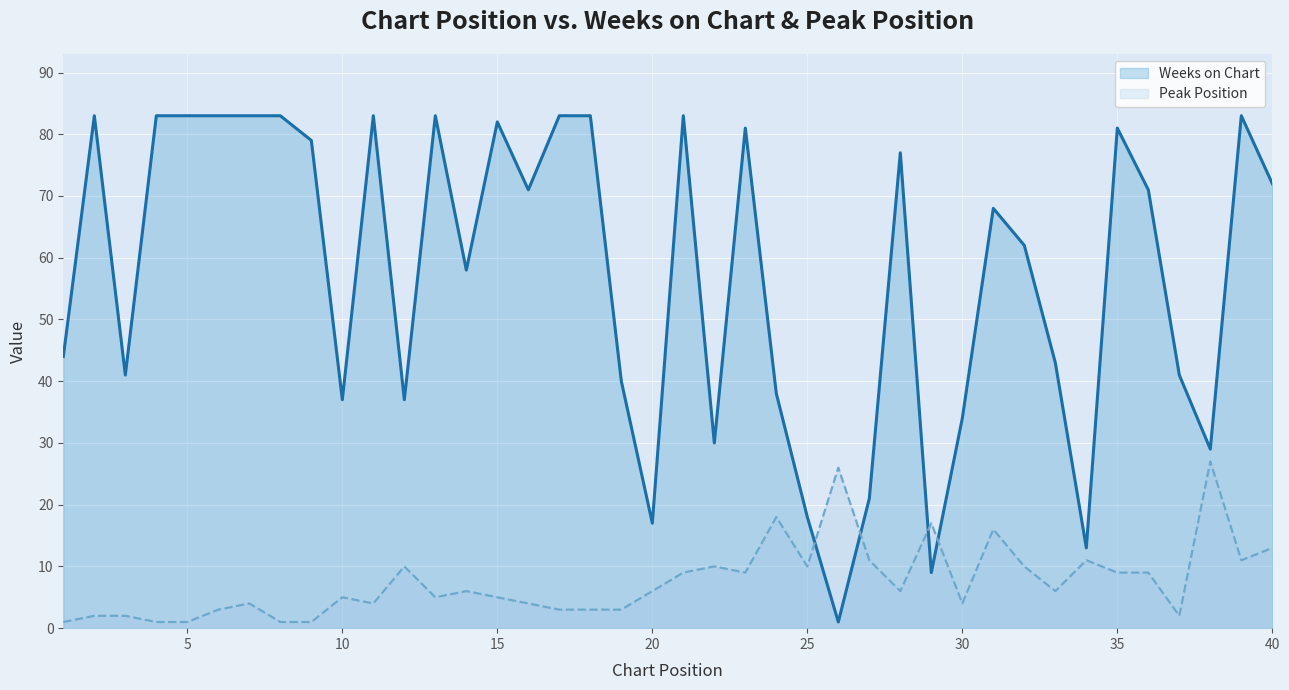

Does the chart display data point markers on the line(s)?

No